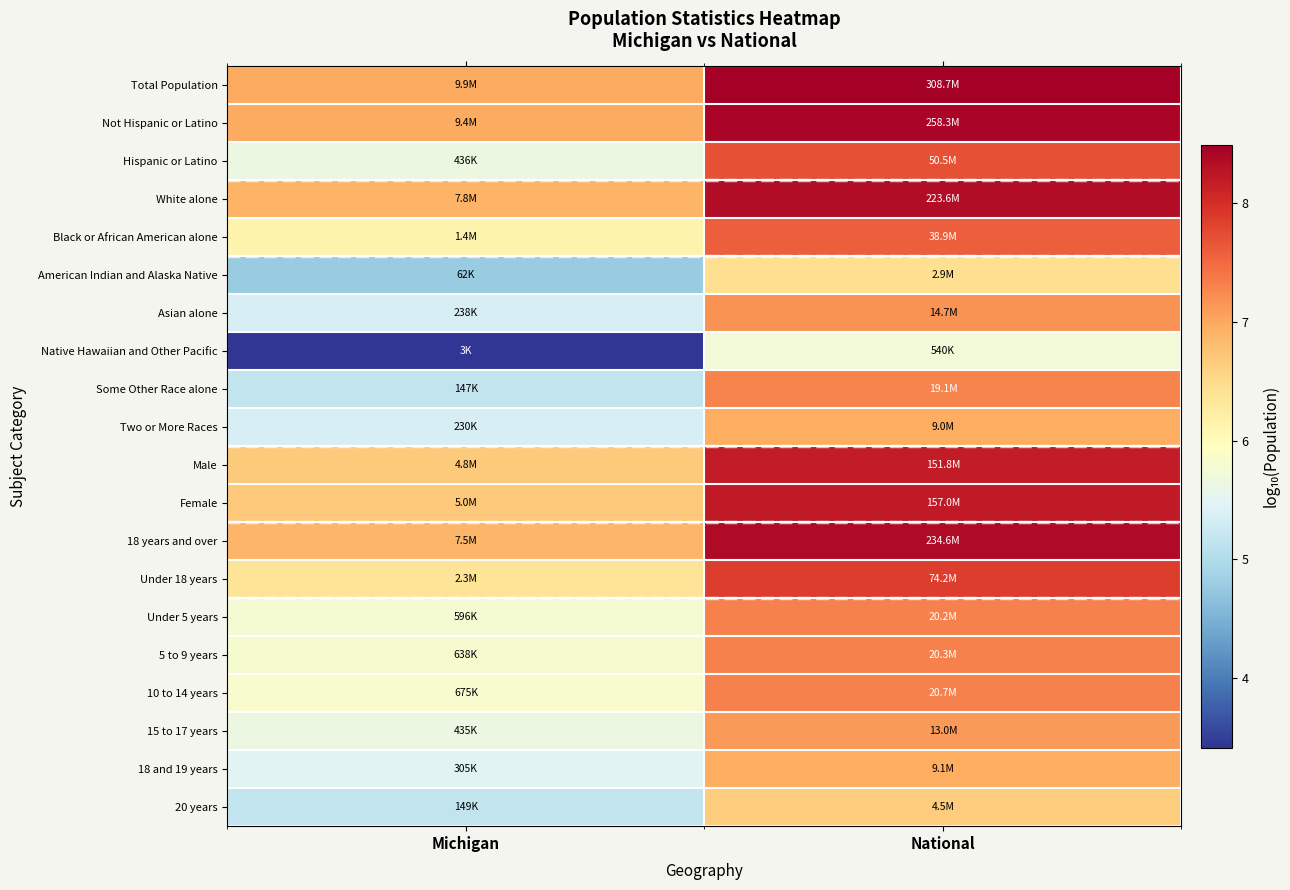

What is the difference between the highest and lowest values at Michigan?

3.6